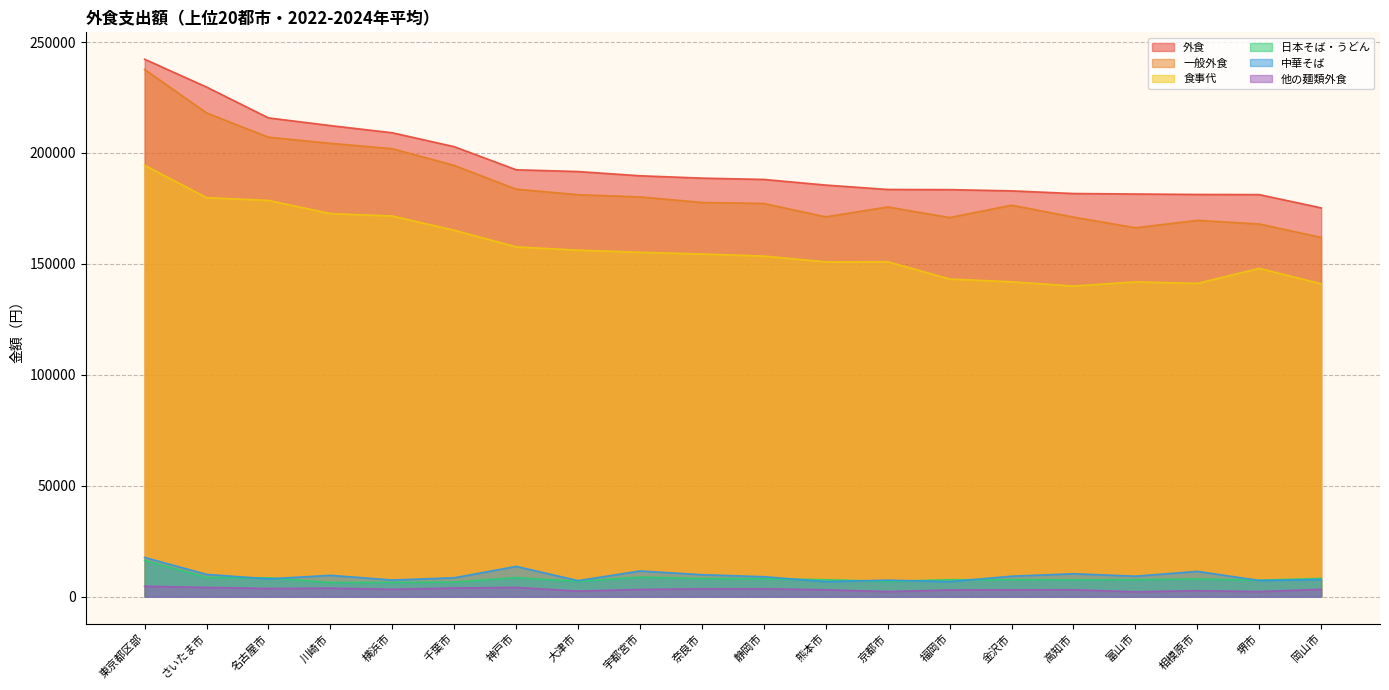

What is the difference between the 他の麺類外食 values at 京都市 and 高知市?

844